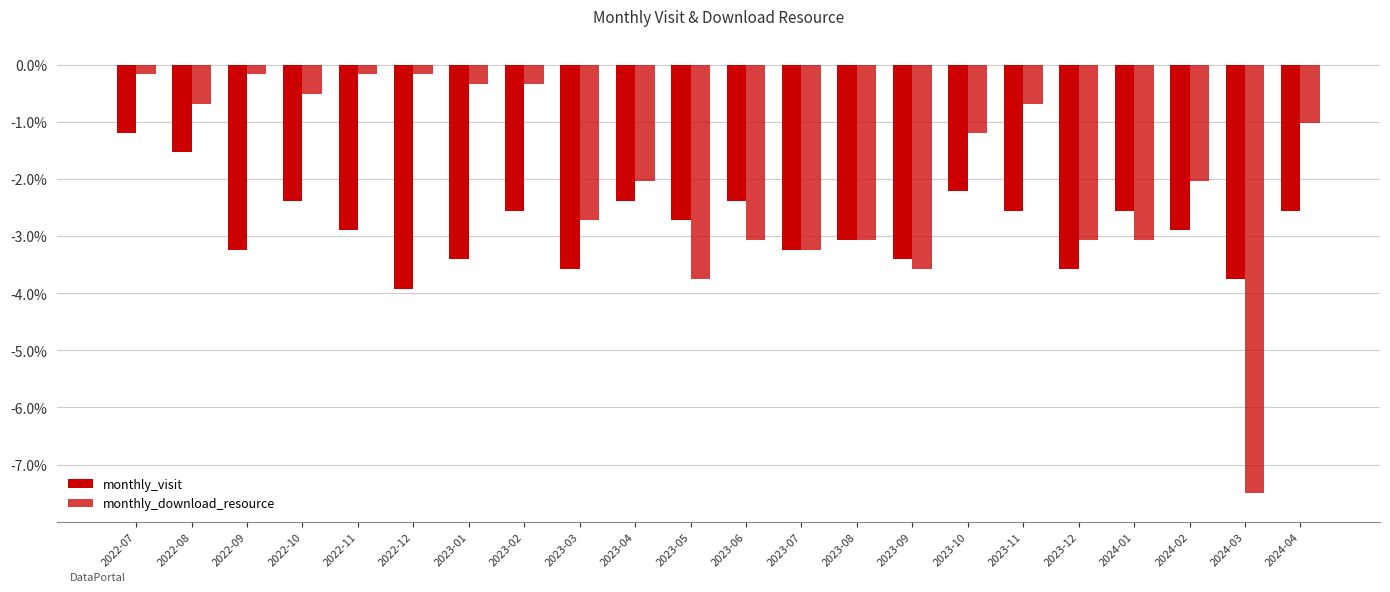

The monthly_download_resource series shows -1.4 at 2023-07. True or false?

False